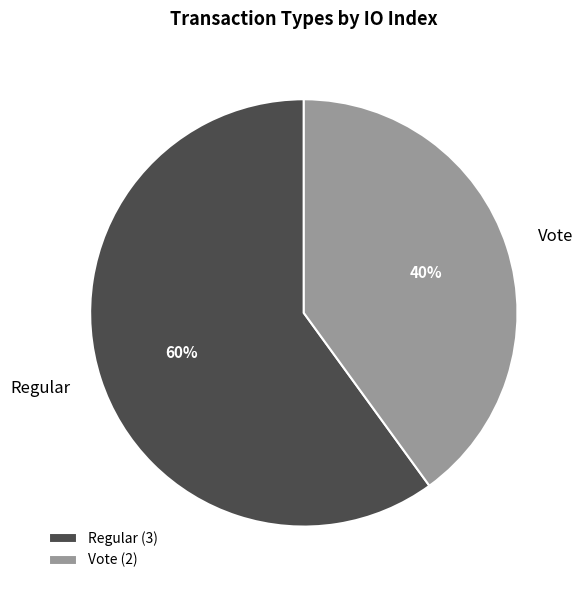

Is it true that Regular is 60% of the pie?

True